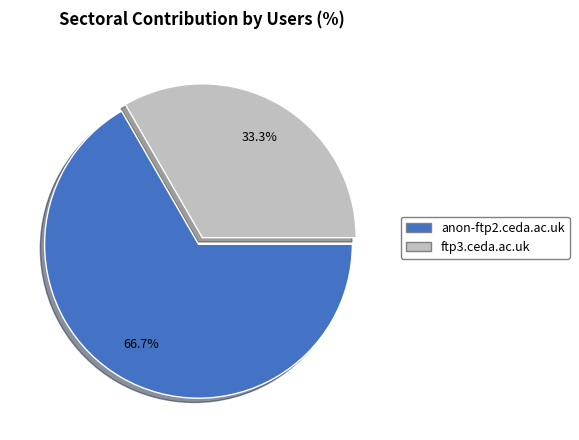

How many segments does this pie chart have?

2